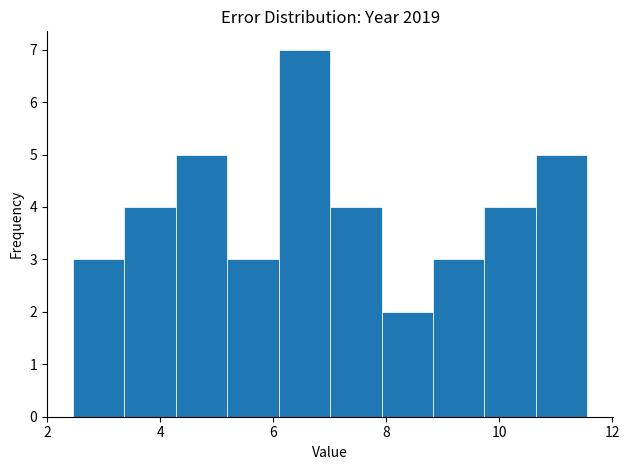

Reading left to right, list every bar in this chart as the range it spans on the x-axis followed by its height. Neither the bar edges nor the heights are printed on the chart, so give them approximately, as read against the axes.

2.4 to 3.4: 3
3.4 to 4.2: 4
4.2 to 5.2: 5
5.2 to 6.0: 3
6.0 to 7.0: 7
7.0 to 8.0: 4
8.0 to 8.8: 2
8.8 to 9.8: 3
9.8 to 10.6: 4
10.6 to 11.6: 5